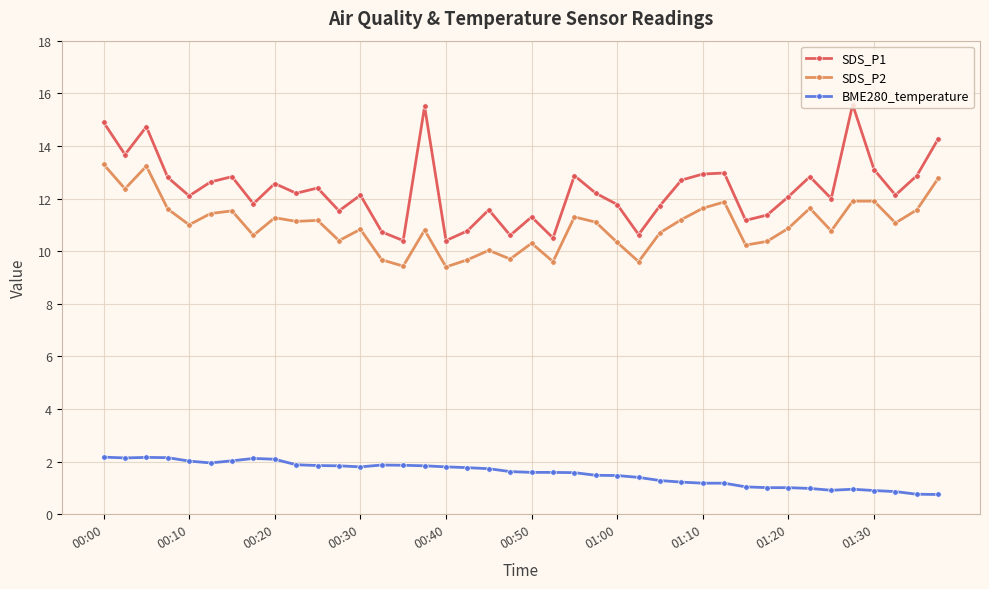

What is the maximum value for SDS_P1?

15.6